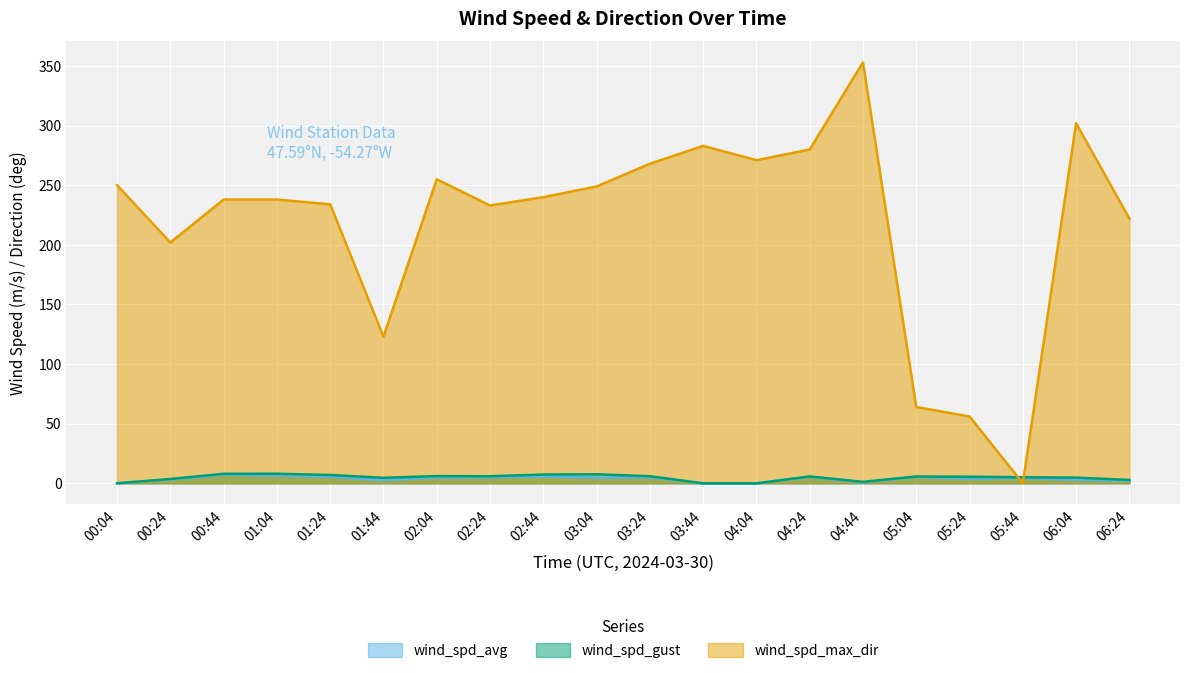

At which label does wind_spd_gust first exceed 5?

00:44